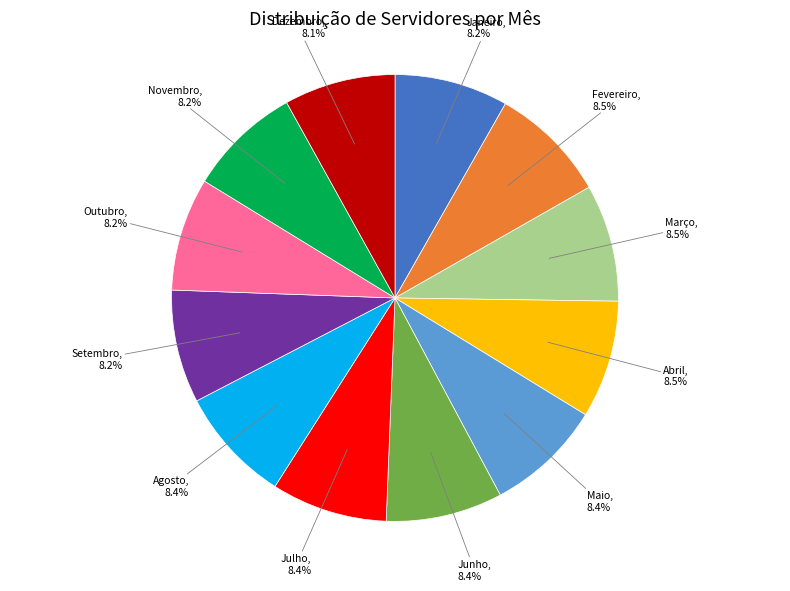

Does any single category account for the majority?

No